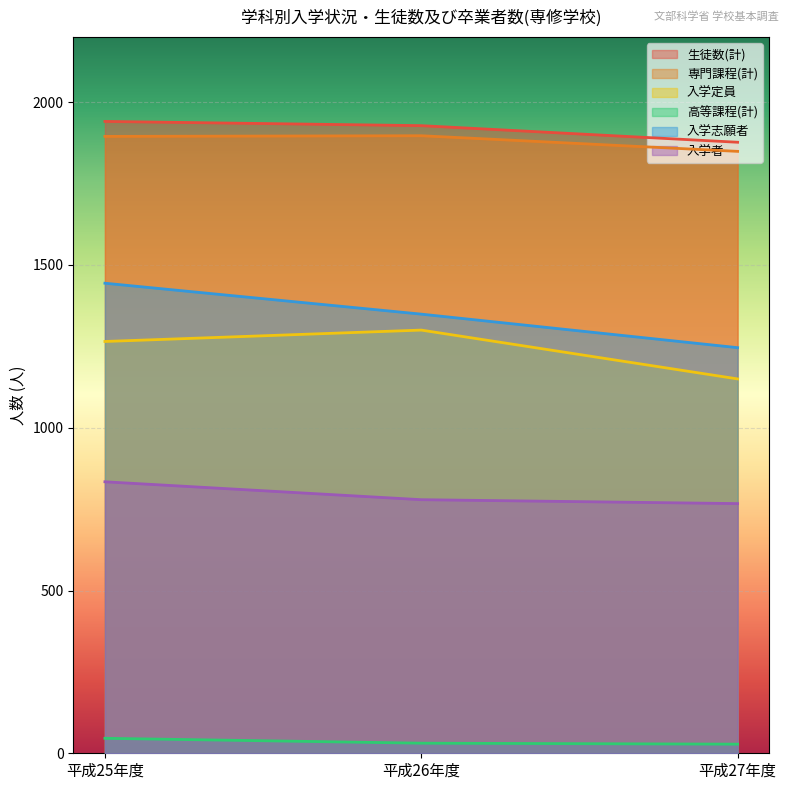

Reading left to right, transcribe all the data shown in this chart.

生徒数(計): 平成25年度=1941	平成26年度=1928	平成27年度=1877
専門課程(計): 平成25年度=1895	平成26年度=1897	平成27年度=1849
入学定員: 平成25年度=1265	平成26年度=1300	平成27年度=1150
高等課程(計): 平成25年度=46	平成26年度=31	平成27年度=28
入学志願者: 平成25年度=1444	平成26年度=1349	平成27年度=1246
入学者: 平成25年度=834	平成26年度=779	平成27年度=767